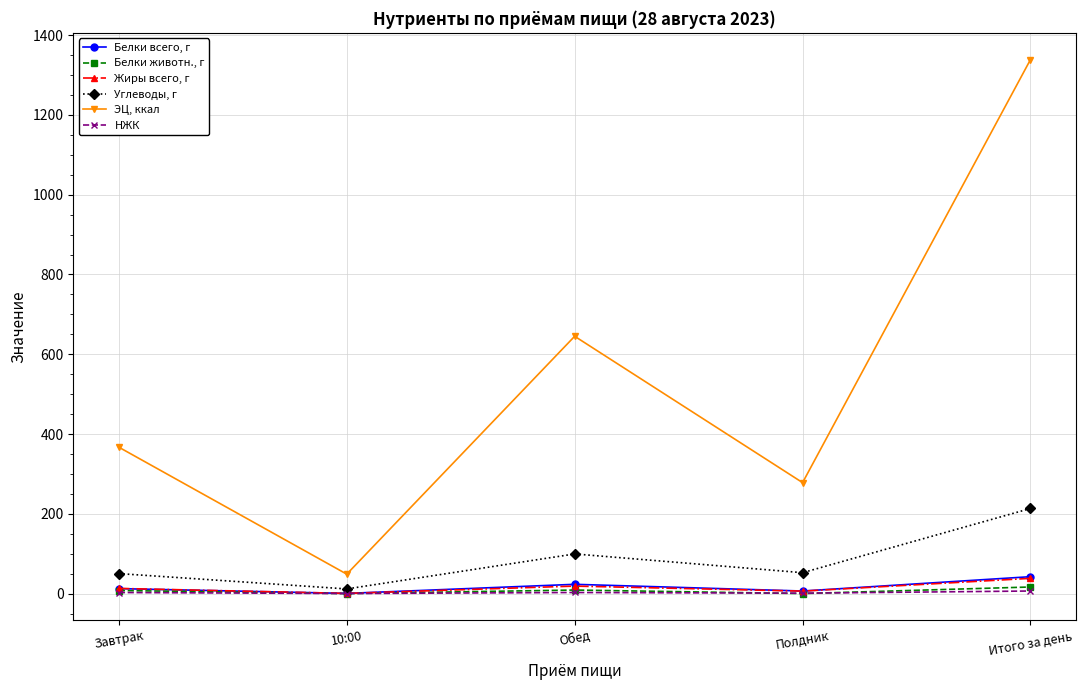

True or false: Жиры всего, г and ЭЦ, ккал cross at least once.

False